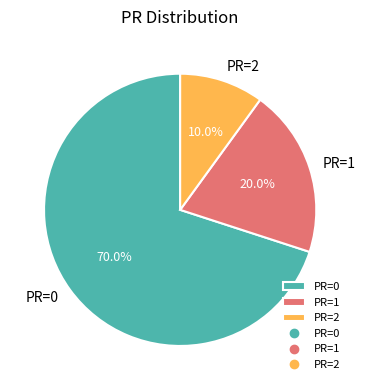

How many slices are in this pie chart?

3